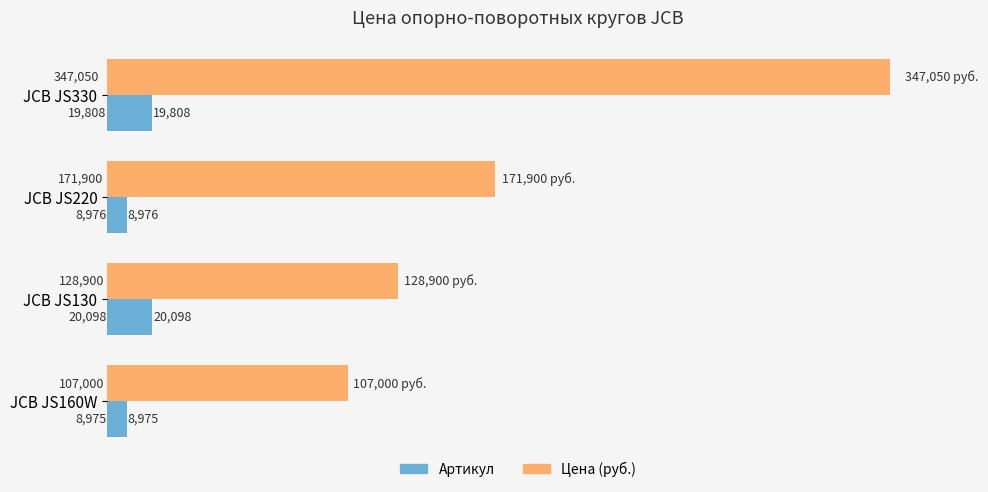

At which category does the chart reach its minimum across all series?

JCB JS160W